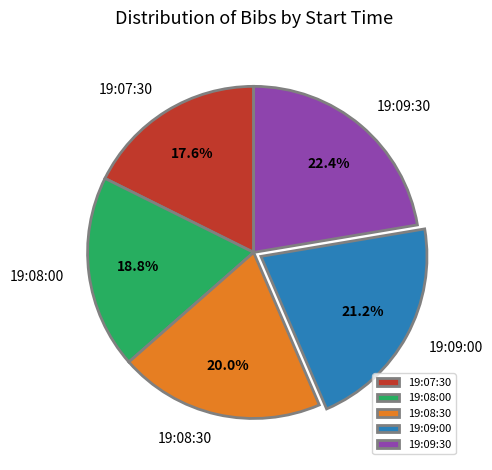

To the nearest percent, what is the difference between the largest and smallest slice percentages?

5%